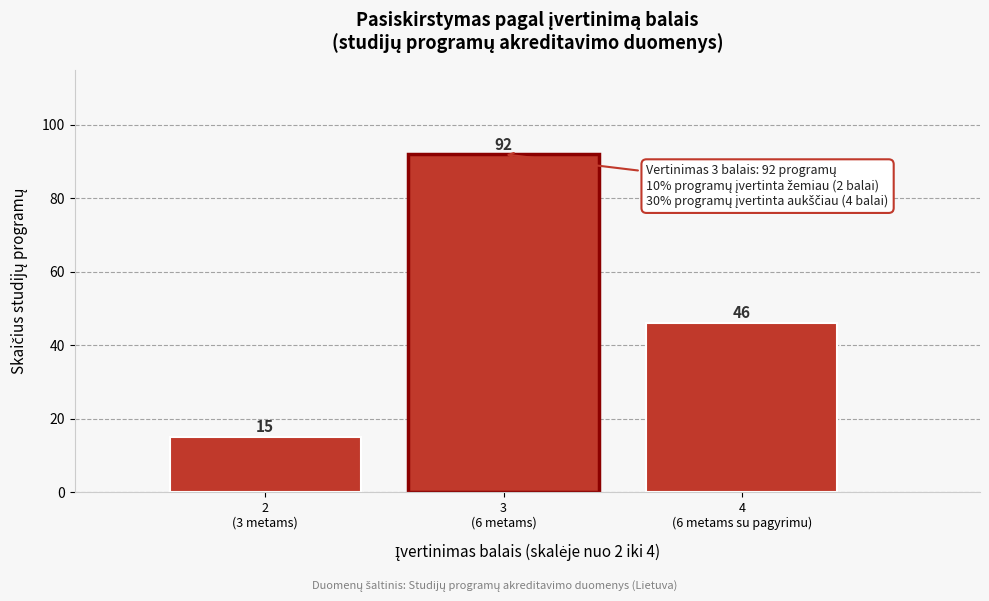

Reading right to left, what are all the values shown in this chart?

46	92	15